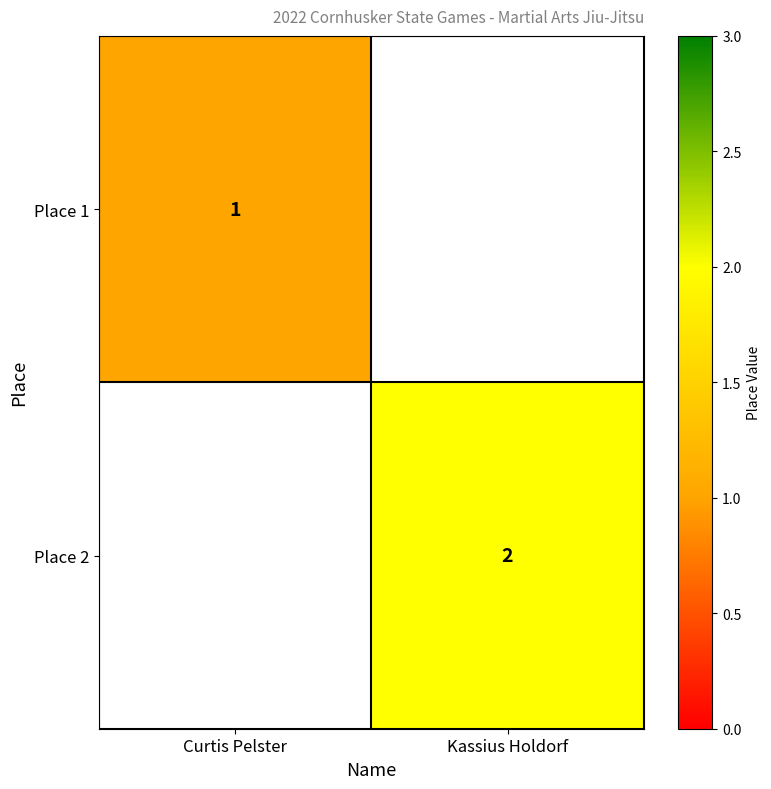

How many series are shown in this chart?

2